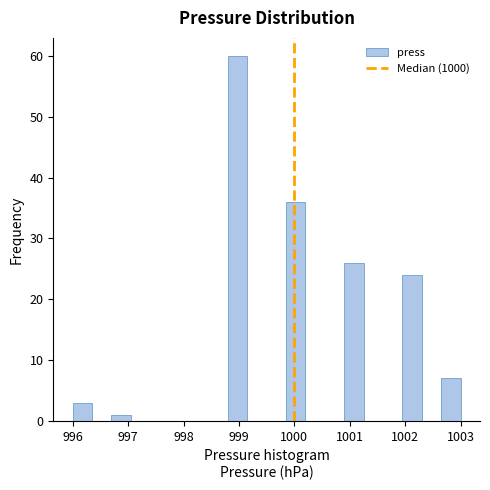

Read against the x-axis, roughly where is the centre of the tallest bar?

999.0